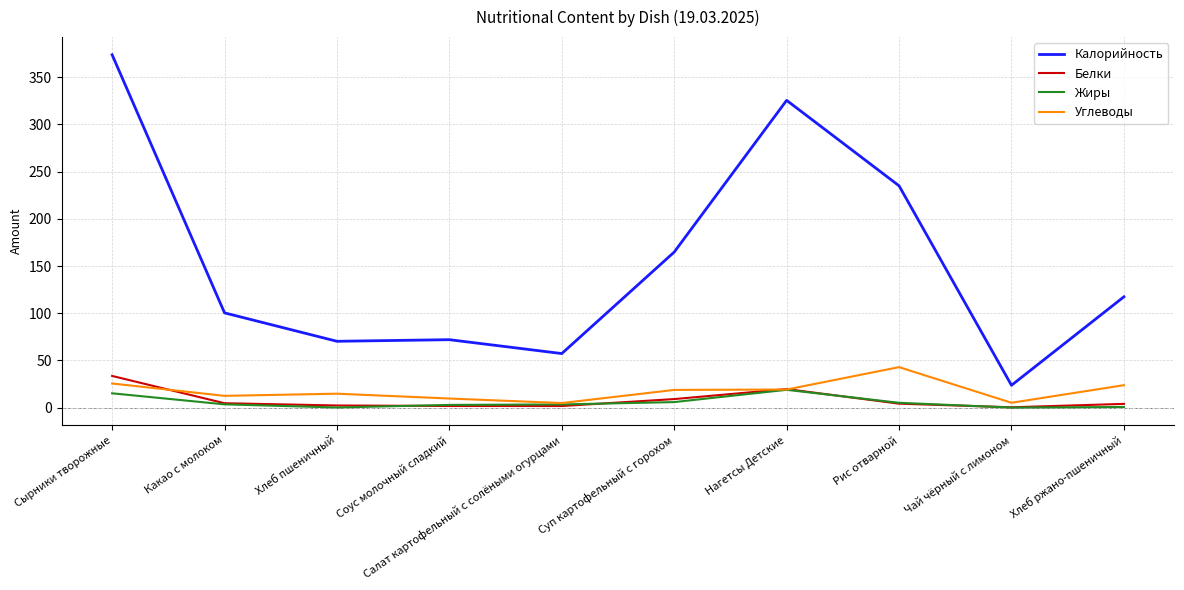

Is this an area chart (filled region under the line)?

No